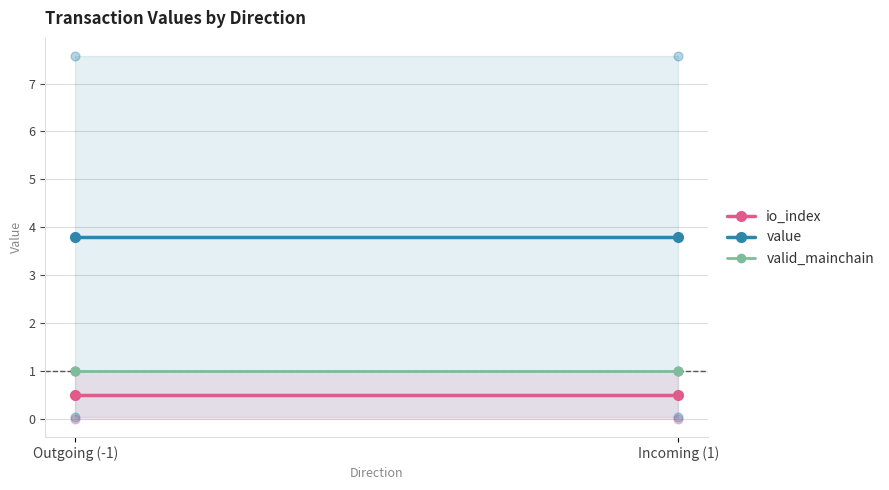

Which series reaches the maximum Y coordinate?

value